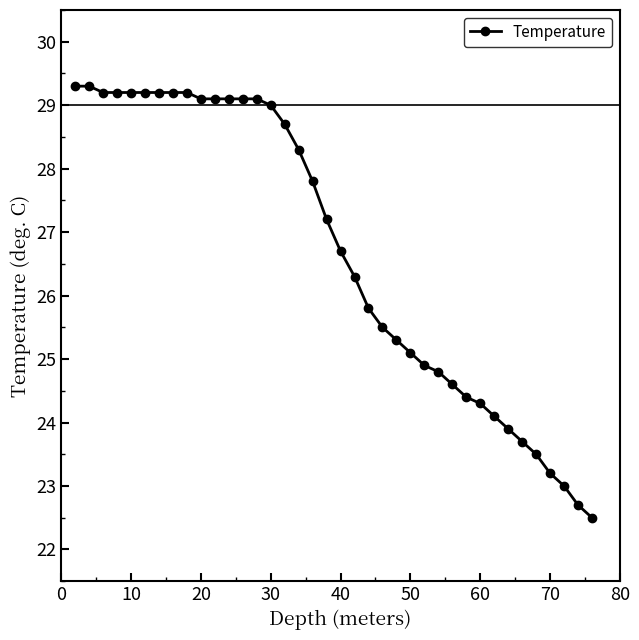

What is the difference between the second highest and minimum values?

6.8